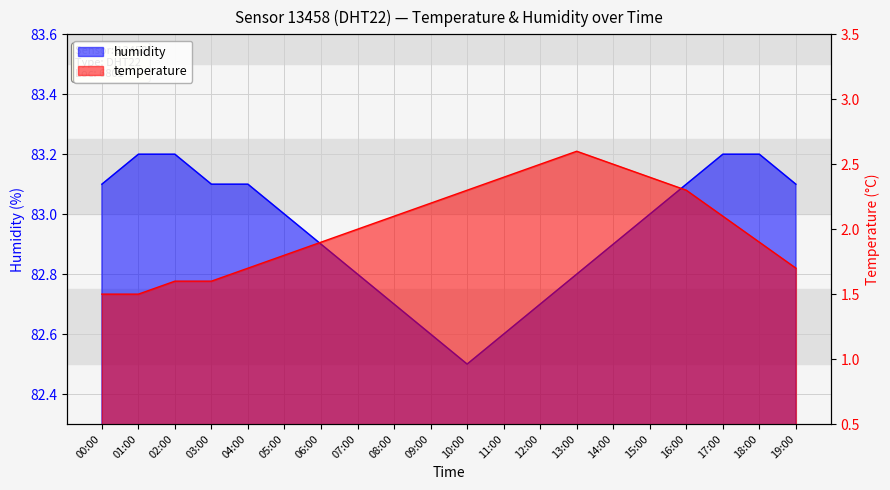

At which category is the sum across all series the highest?

14:00